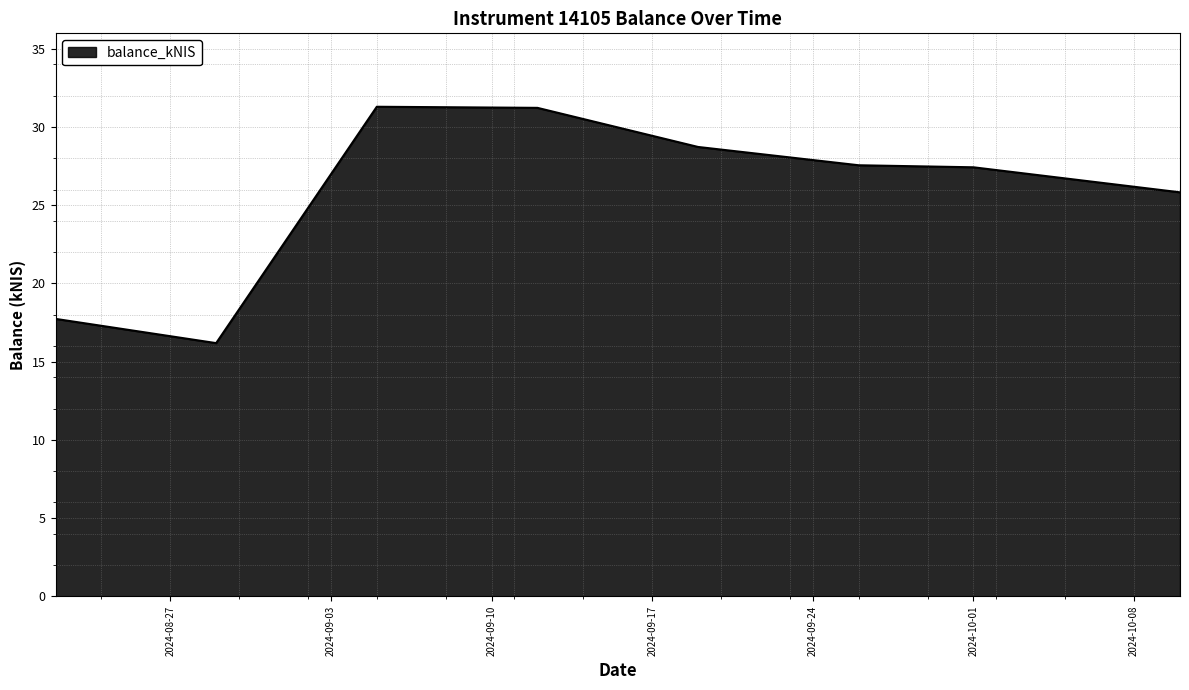

What is the smallest value displayed?

16.2